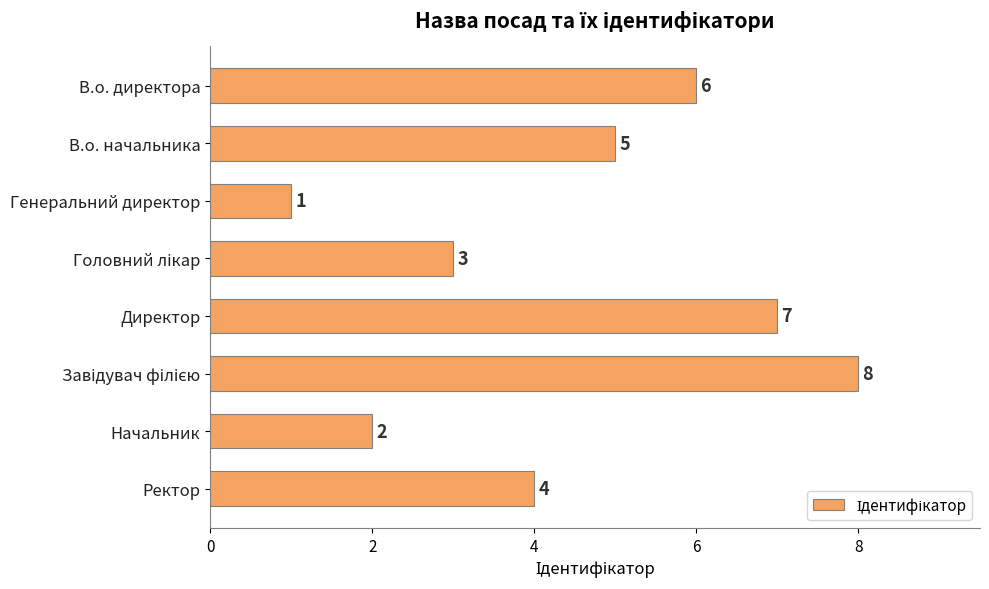

Approximately how many times larger is the value at Ректор compared to Начальник?

2.0